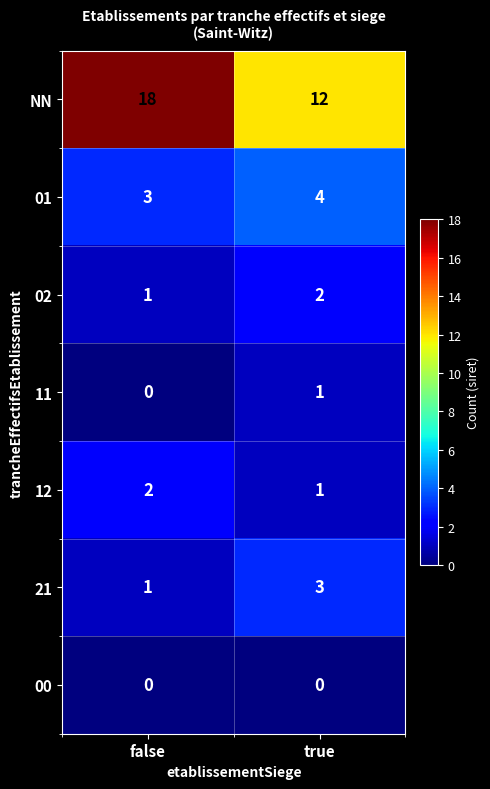

What is the total value across all series at true?

23